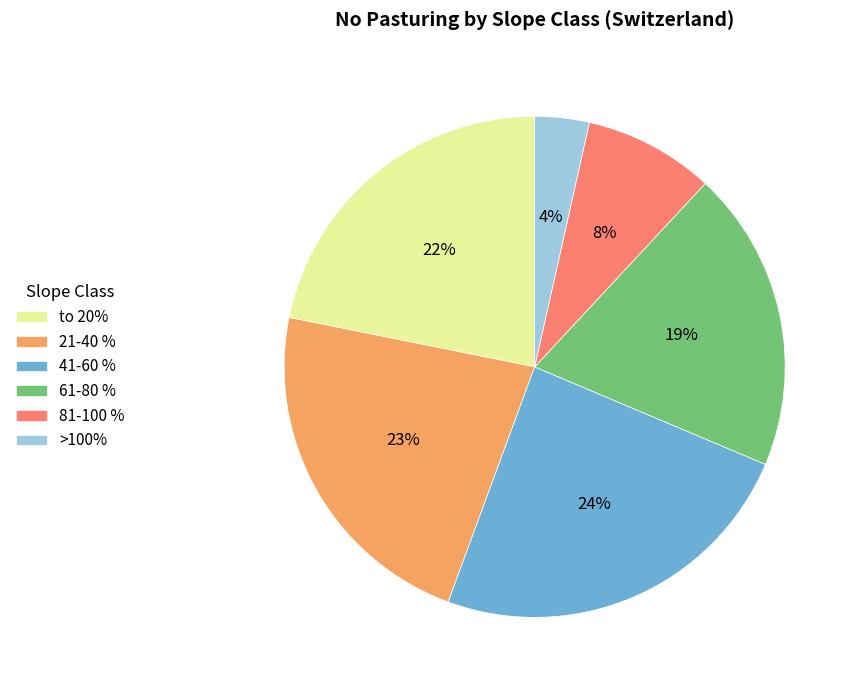

Which slice is the largest?

41-60 %